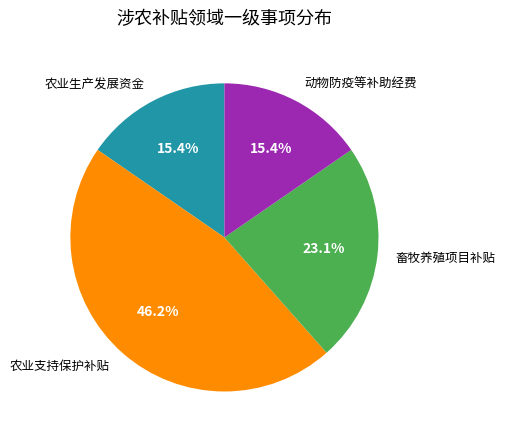

True or false: 农业生产发展资金 accounts for 24% of the total.

False